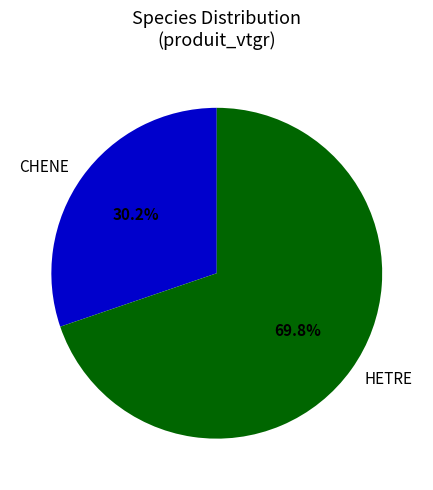

What percentage is NOT represented by HETRE?

30.2%